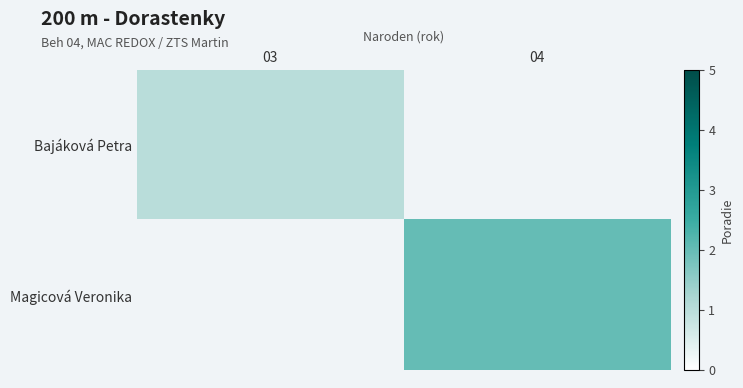

At how many categories does at least one series exceed 1?

1